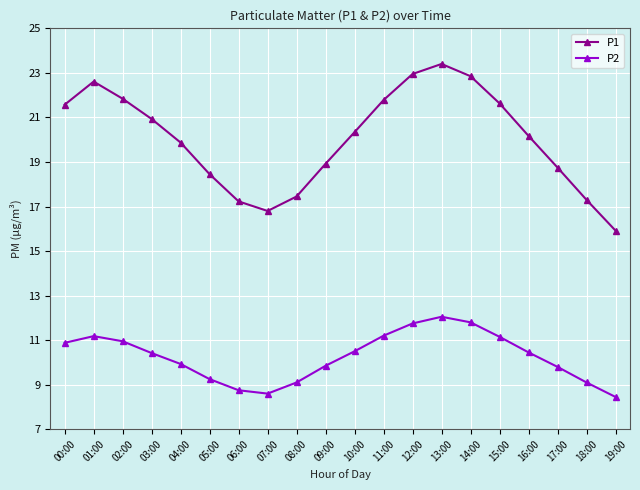

What are all the series names shown in the legend?

P1, P2